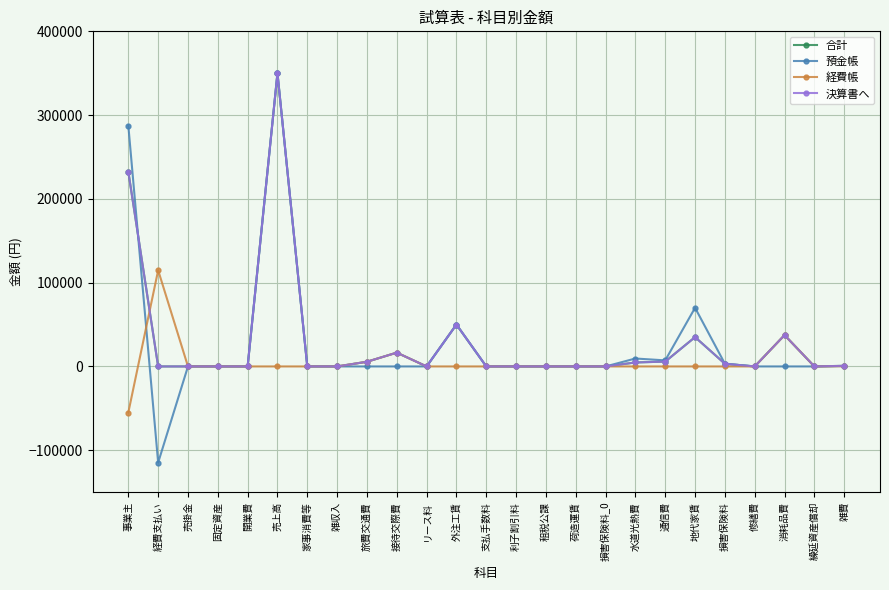

How many intersections are there between 合計 and 預金帳?

1